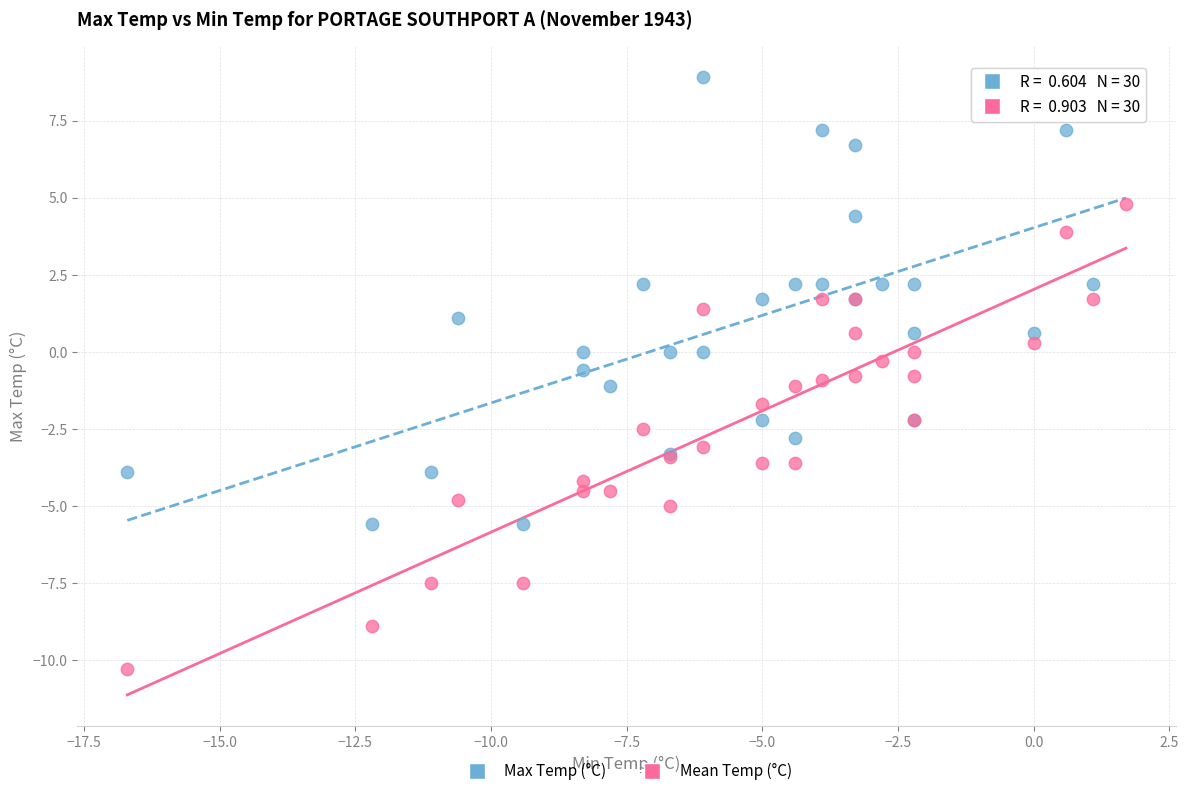

Which series reaches the maximum Y coordinate?

Max Temp (°C)